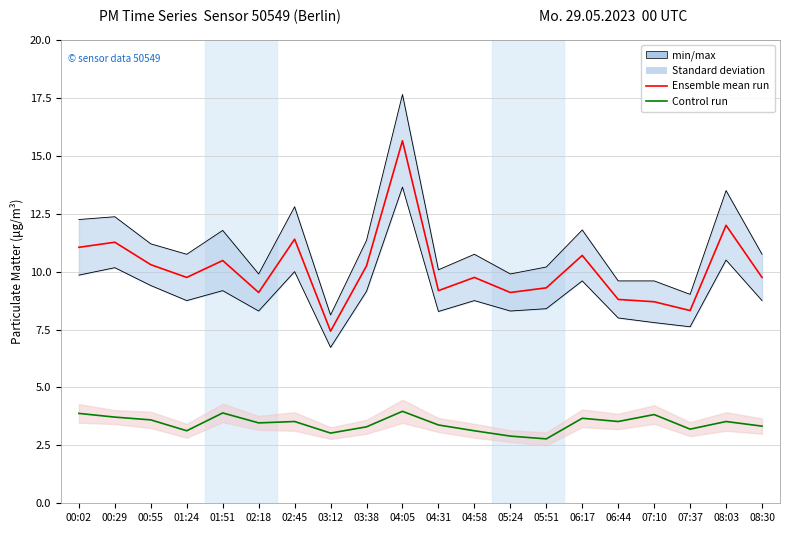

Where is the first local maximum for min/max (P1)?

00:29